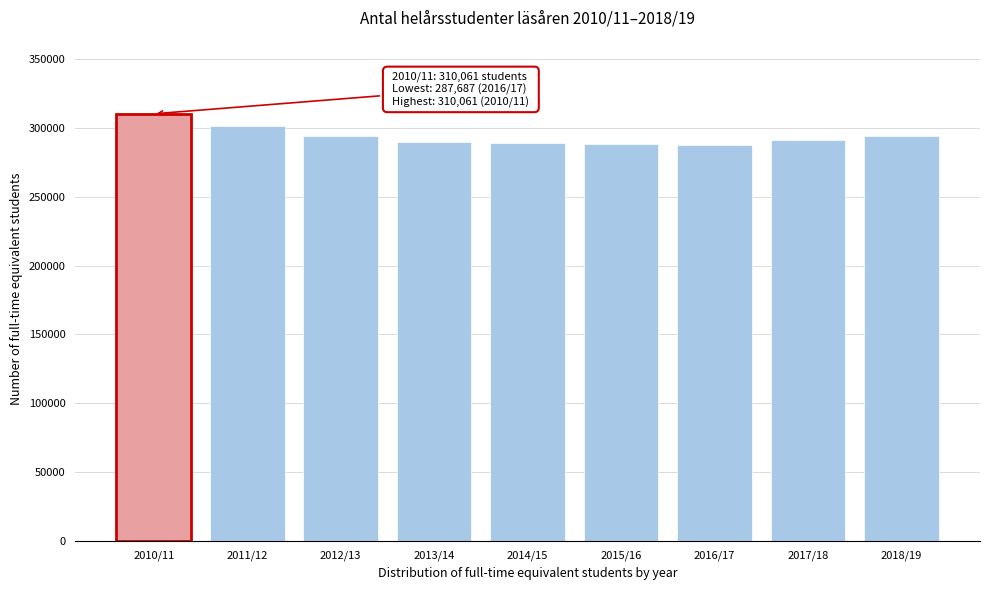

What is the smallest value displayed?

287687.0